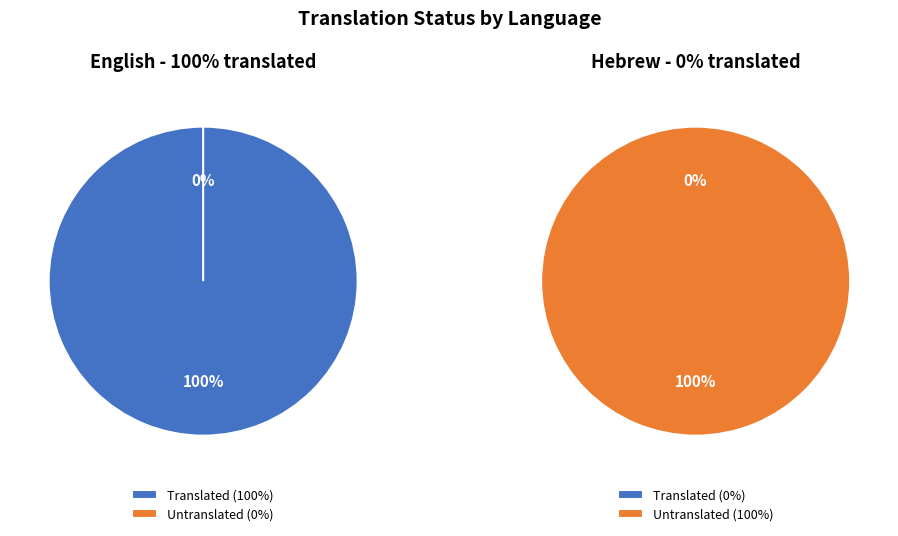

What percentage is the English slice, to the nearest percent?

100%